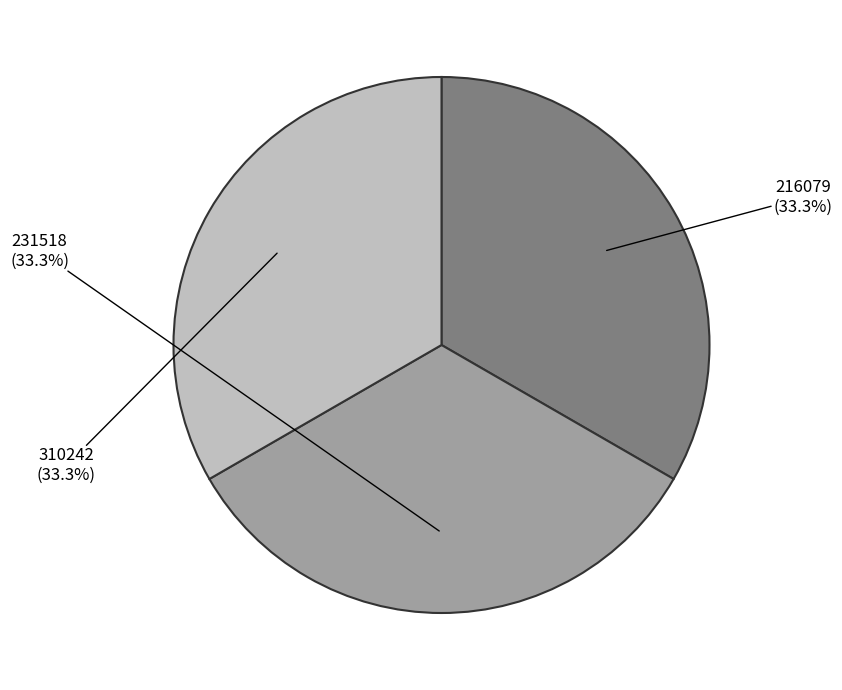

Does any single category account for the majority?

No